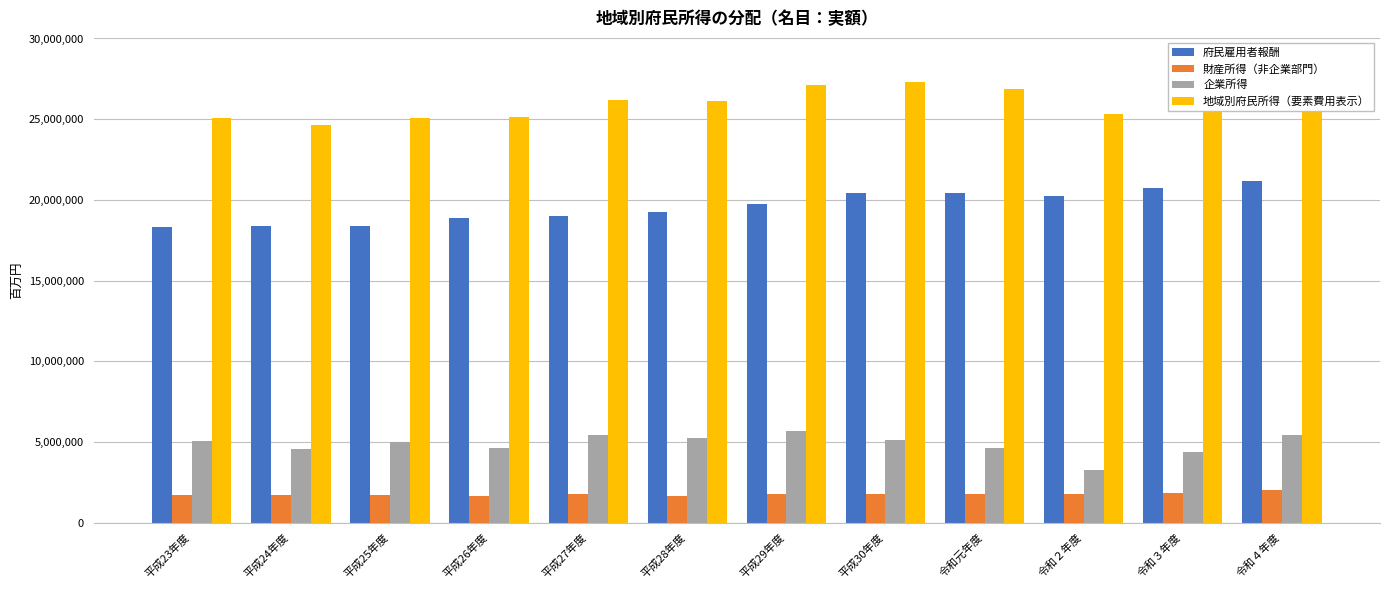

What are all the series names shown in the legend?

府民雇用者報酬, 財産所得（非企業部門）, 企業所得, 地域別府民所得（要素費用表示）